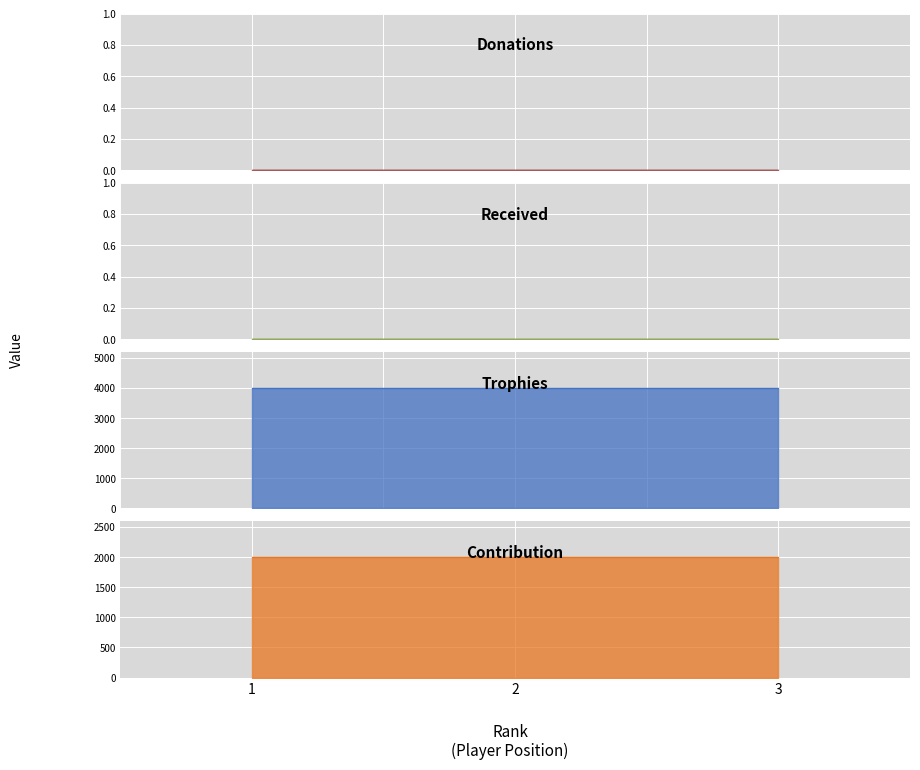

Which series changed the most between 2 and 3?

Donations